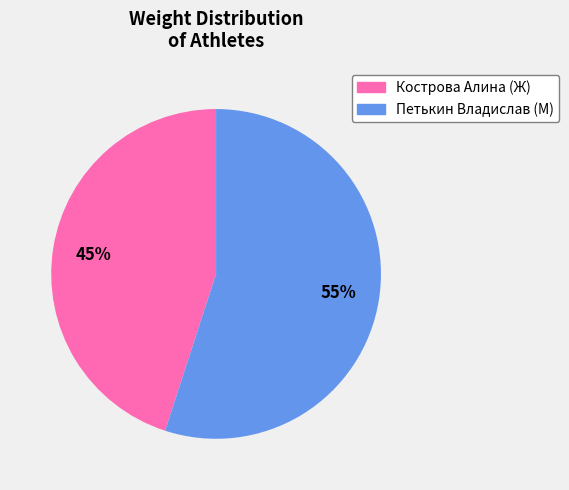

Rank the categories by value from highest to lowest.

Петькин Владислав, Кострова Алина